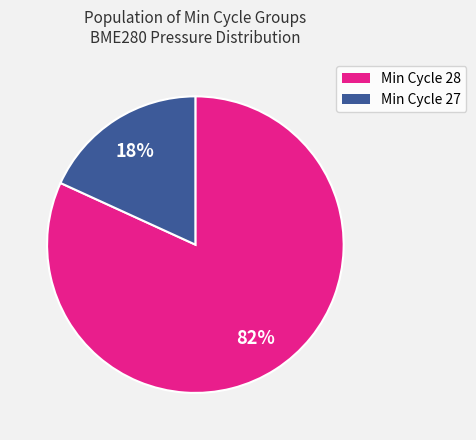

Combined, do Min Cycle 27 and Min Cycle 28 account for over 50%?

Yes